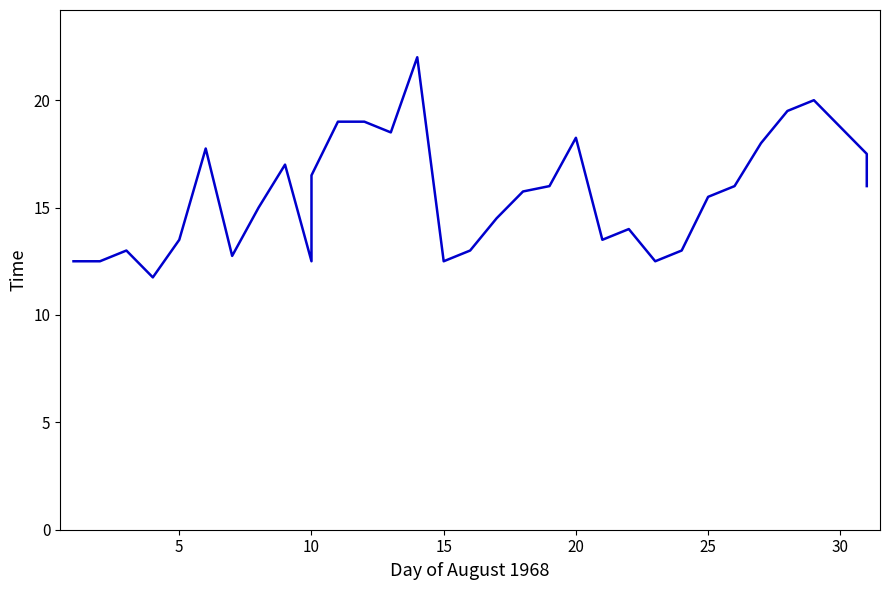

Reading left to right, transcribe all the data shown in this chart.

12.5	12.5	13.0	11.8	13.5	17.8	12.8	15.0	17.0	12.5	16.5	19.0	19.0	18.5	22.0	12.5	13.0	14.5	15.8	16.0	18.2	13.5	14.0	12.5	13.0	15.5	16.0	18.0	19.5	20.0	18.8	17.5	16.0